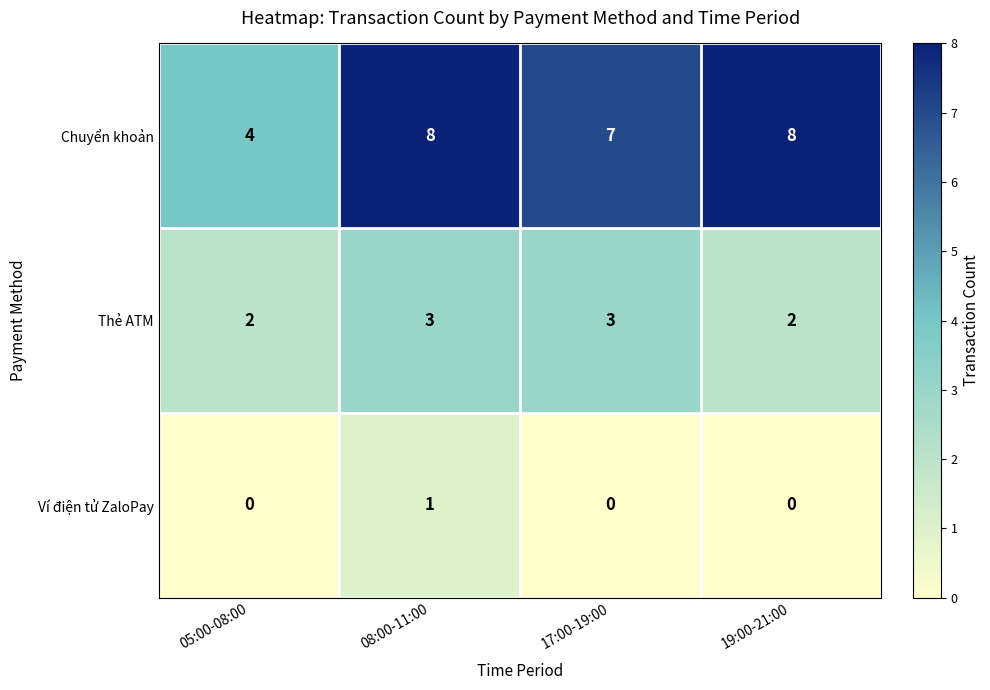

Count the Chuyển khoản values in the range 7 to 8.

3